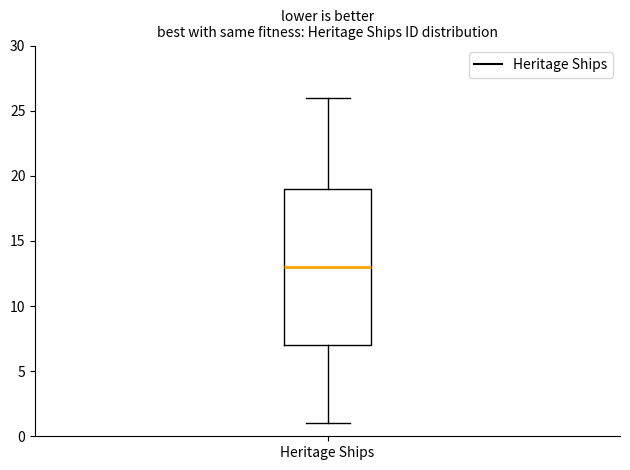

Read this box plot against the y-axis: the position of the median line, the range covered by the box, and the ends of both whiskers. The values are not printed on the chart, so give them approximately, as read against the axis.

median 13, box 7 to 19, whiskers 1 to 26